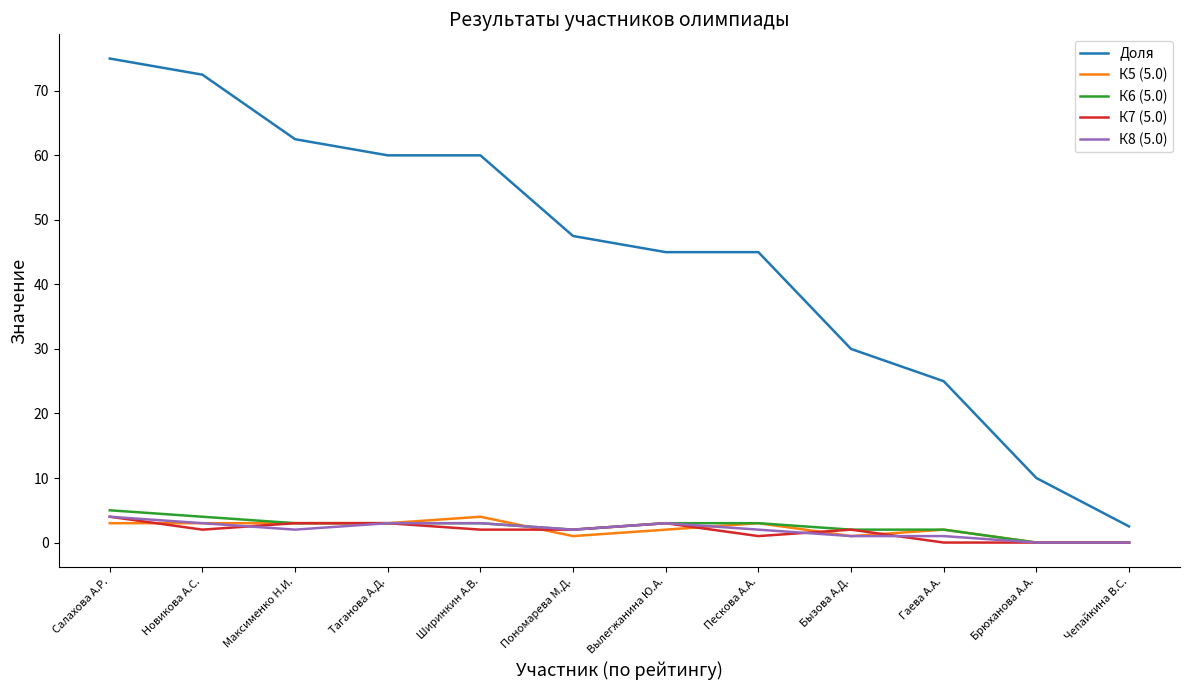

Where does the К8 (5.0) series first go above 2?

Салахова А.Р.